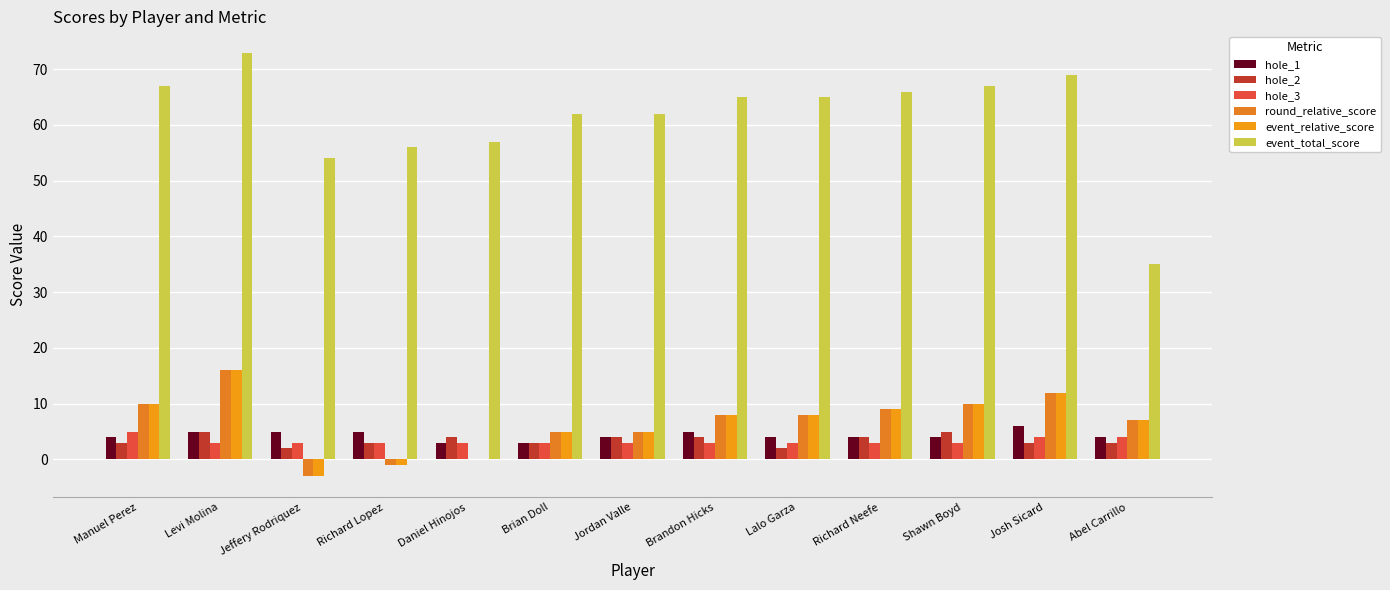

What are all the series names shown in the legend?

hole_1, hole_2, hole_3, round_relative_score, event_relative_score, event_total_score